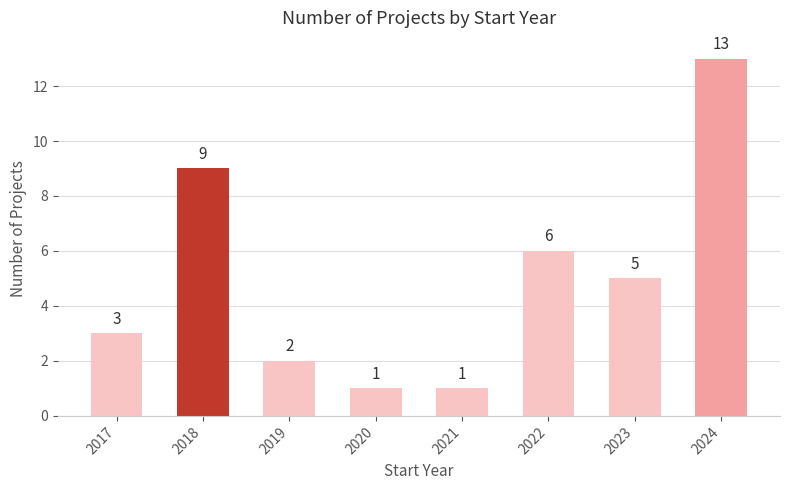

What is the change in value from 2018 to 2024?

+4